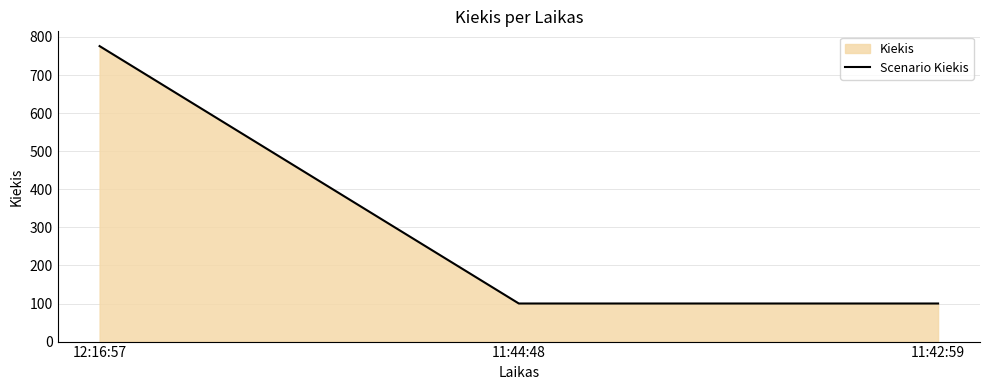

Where is the data nearest to the value 438?

12:16:57